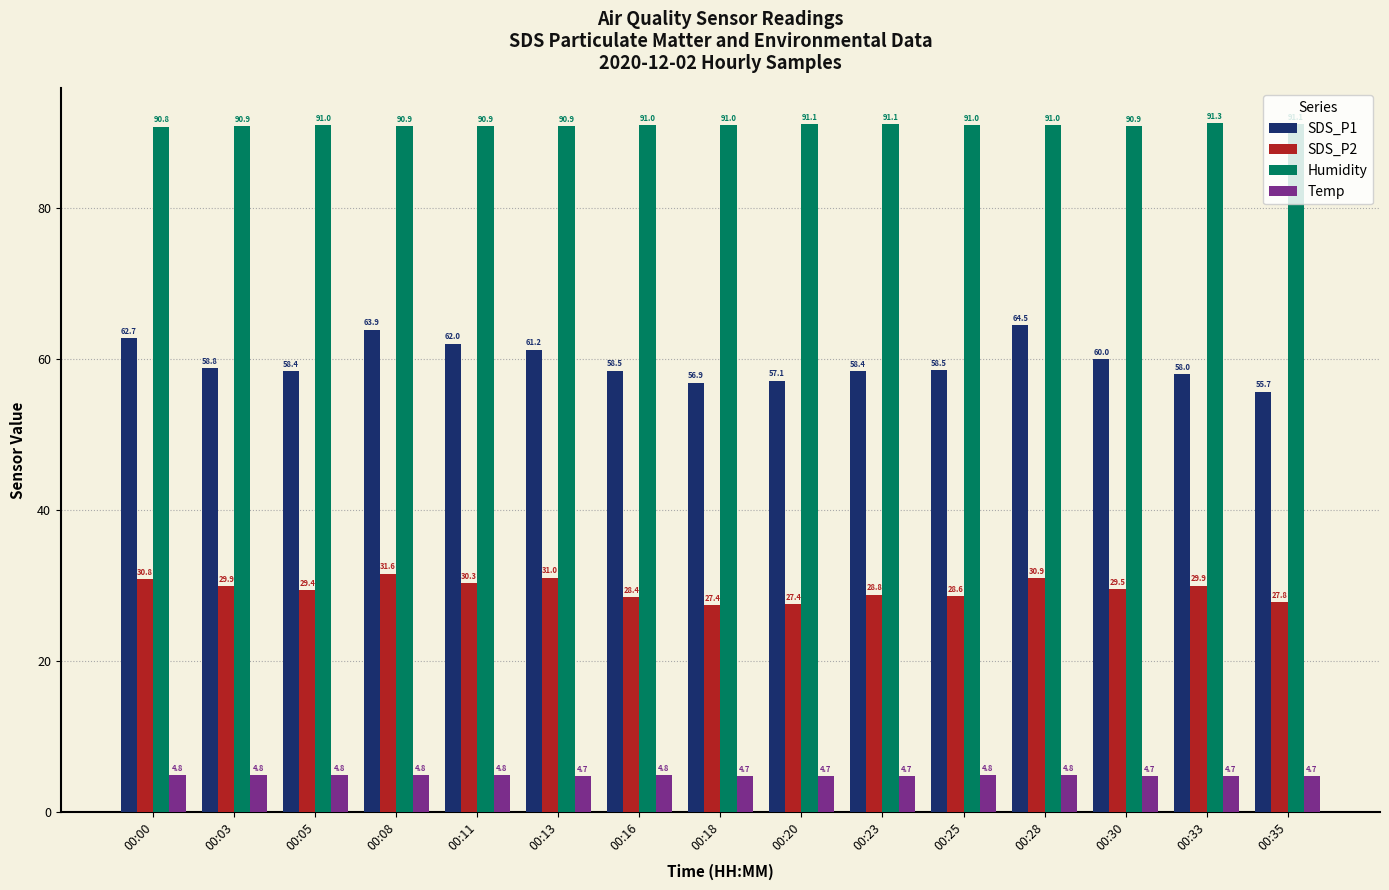

At how many categories does at least one series exceed 89?

15